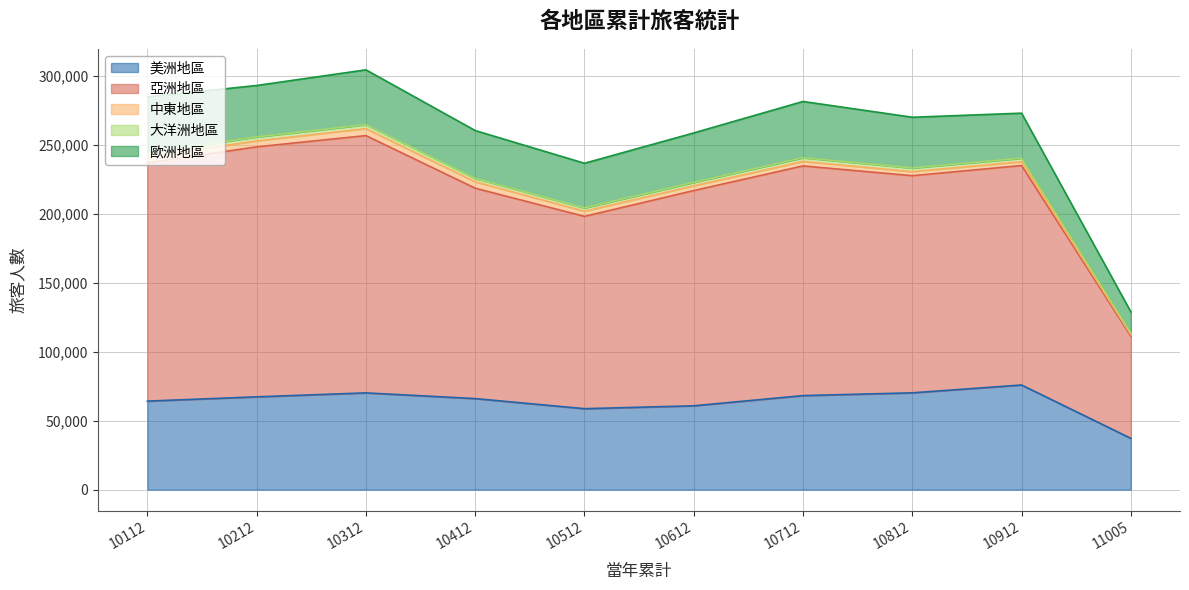

True or false: 歐洲地區 and 亞洲地區 intersect in this chart.

False